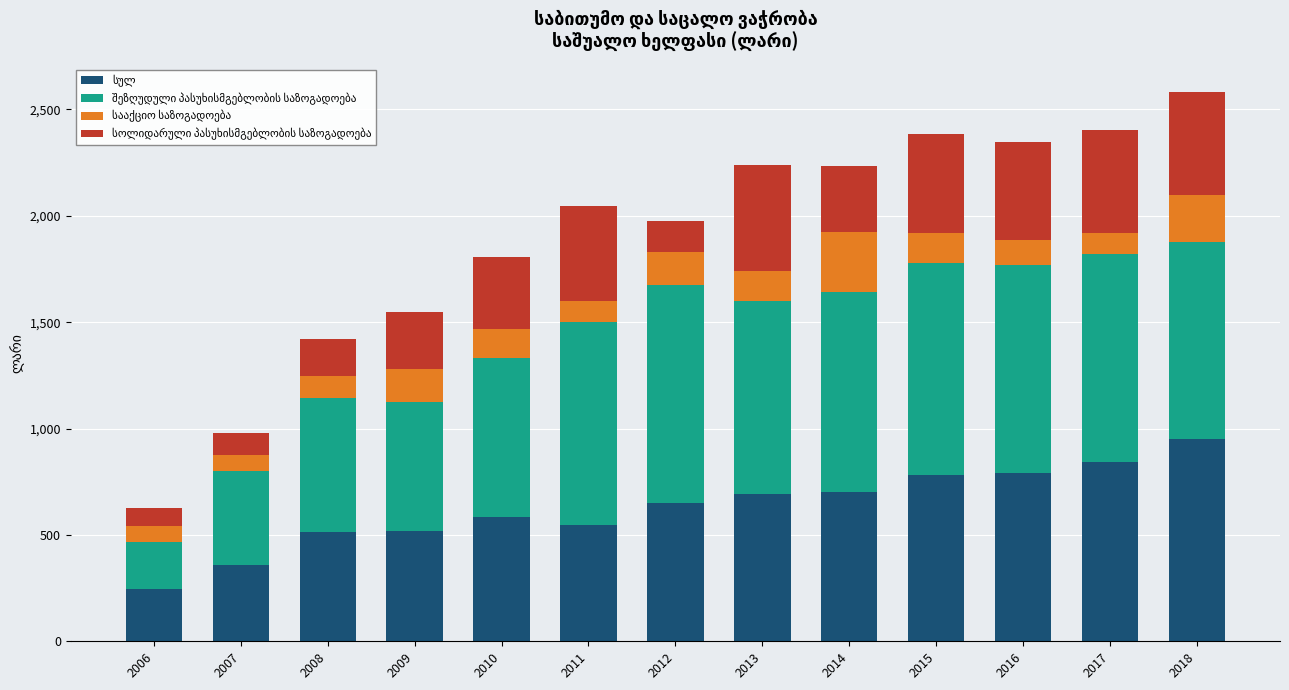

What is the total value across all series at 2017?

2403.9